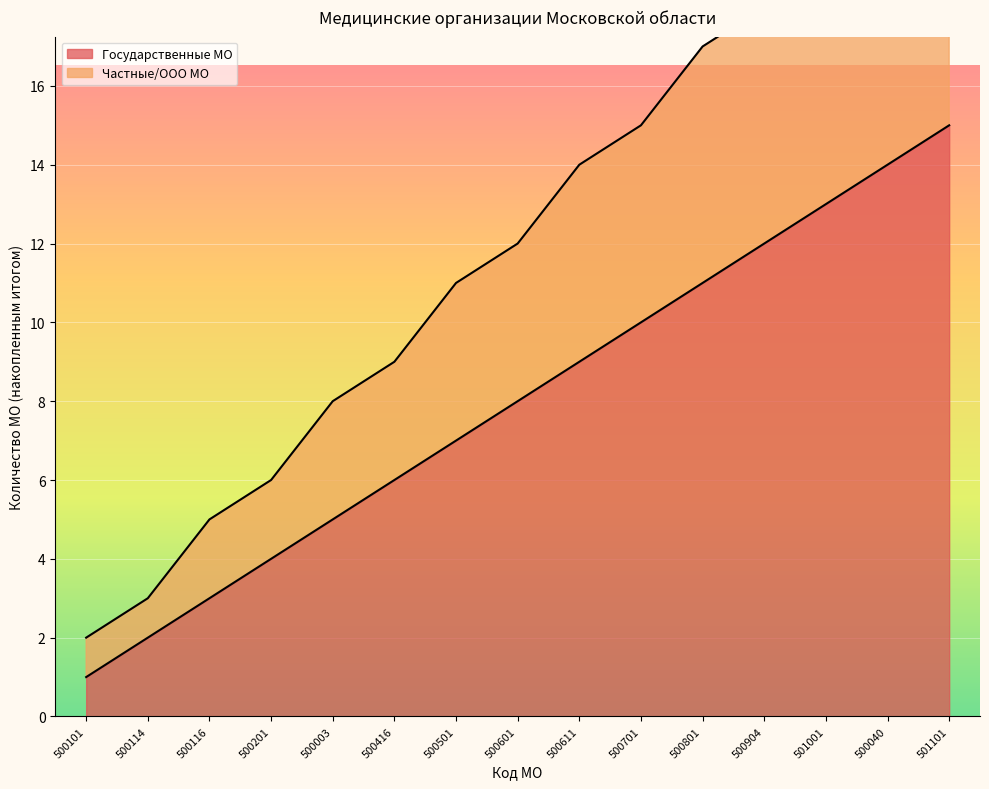

True or false: Государственные МО and Частные/ООО МО intersect in this chart.

False